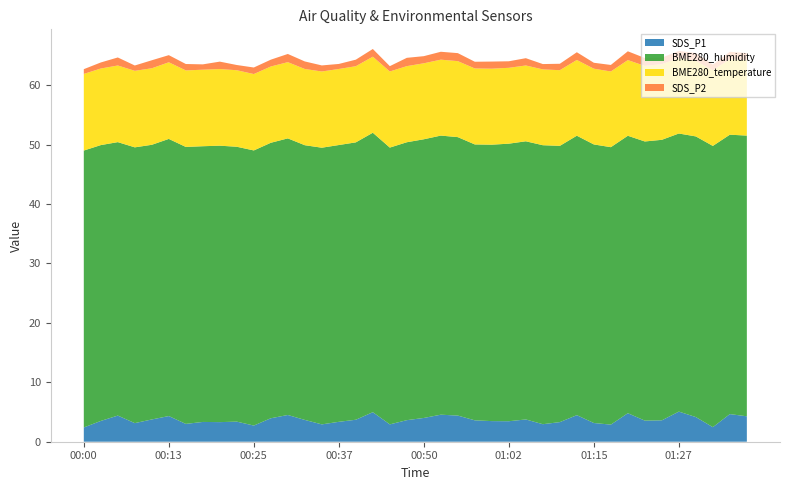

Reading left to right, transcribe all the data shown in this chart.

SDS_P1: 2.4	3.5	4.4	3.1	3.8	4.3	3.0	3.3	3.3	3.4	2.7	4.0	4.5	3.7	2.9	3.4	3.7	5.0	2.9	3.6	4.0	4.5	4.4	3.6	3.5	3.5	3.8	3.0	3.3	4.5	3.1	2.9	4.8	3.5	3.6	5.1	4.2	2.5	4.7	4.3
BME280_humidity: 46.6	46.4	46.0	46.4	46.2	46.6	46.6	46.4	46.5	46.3	46.3	46.4	46.6	46.2	46.6	46.6	46.7	47.0	46.6	46.8	46.9	47.0	46.9	46.4	46.5	46.7	46.8	47.0	46.5	47.0	46.9	46.7	46.7	47.0	47.2	46.8	47.2	47.3	47.0	47.2
BME280_temperature: 12.9	12.9	12.9	12.9	12.9	12.9	12.9	12.9	12.9	12.9	12.9	12.8	12.8	12.8	12.8	12.8	12.8	12.8	12.8	12.8	12.8	12.8	12.8	12.8	12.8	12.8	12.8	12.8	12.7	12.8	12.8	12.7	12.7	12.7	12.7	12.7	12.7	12.7	12.7	12.7
SDS_P2: 0.8	1.0	1.4	0.9	1.4	1.2	1.1	0.9	1.2	0.9	1.1	1.1	1.4	1.3	1.0	0.8	1.1	1.3	0.9	1.4	1.2	1.3	1.4	1.1	1.2	1.1	1.2	0.9	1.1	1.3	1.0	1.1	1.5	1.3	1.1	1.2	1.3	0.9	1.2	1.2